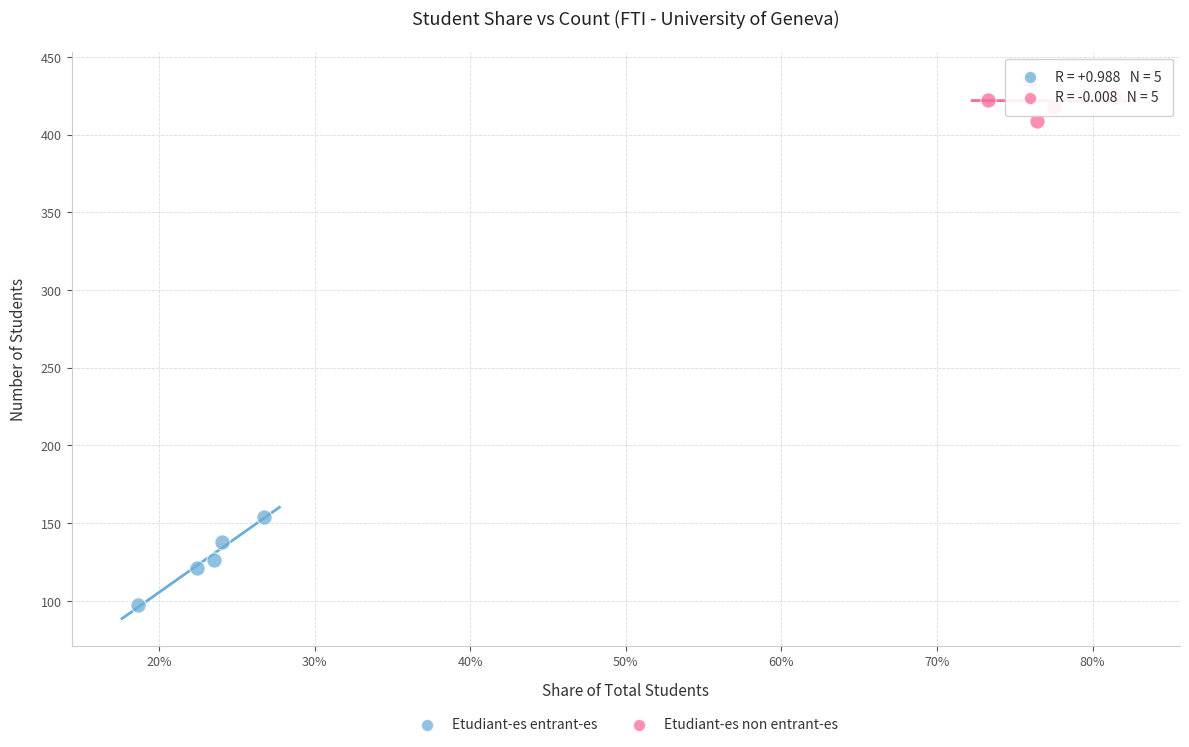

Which series reaches the maximum Y coordinate?

Etudiant-es non entrant-es